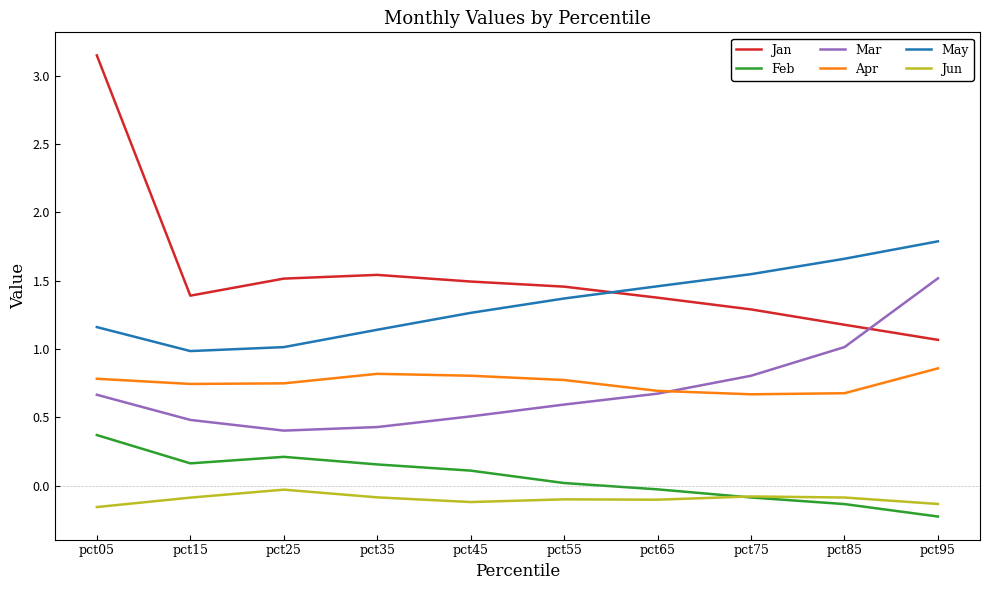

Which series has the largest total across all categories?

Jan